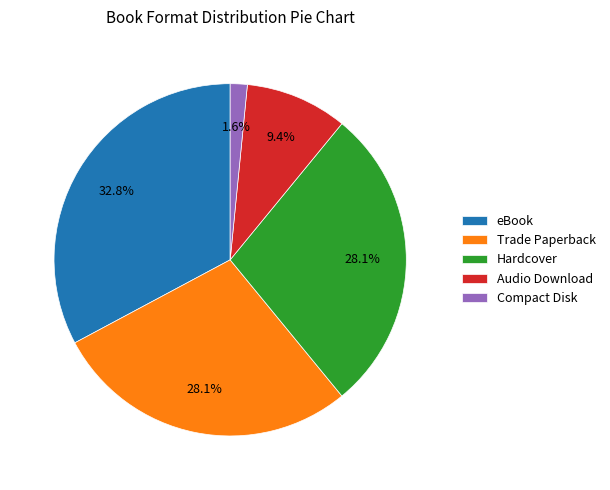

To the nearest percent, what percentage of the pie is Trade Paperback?

28%